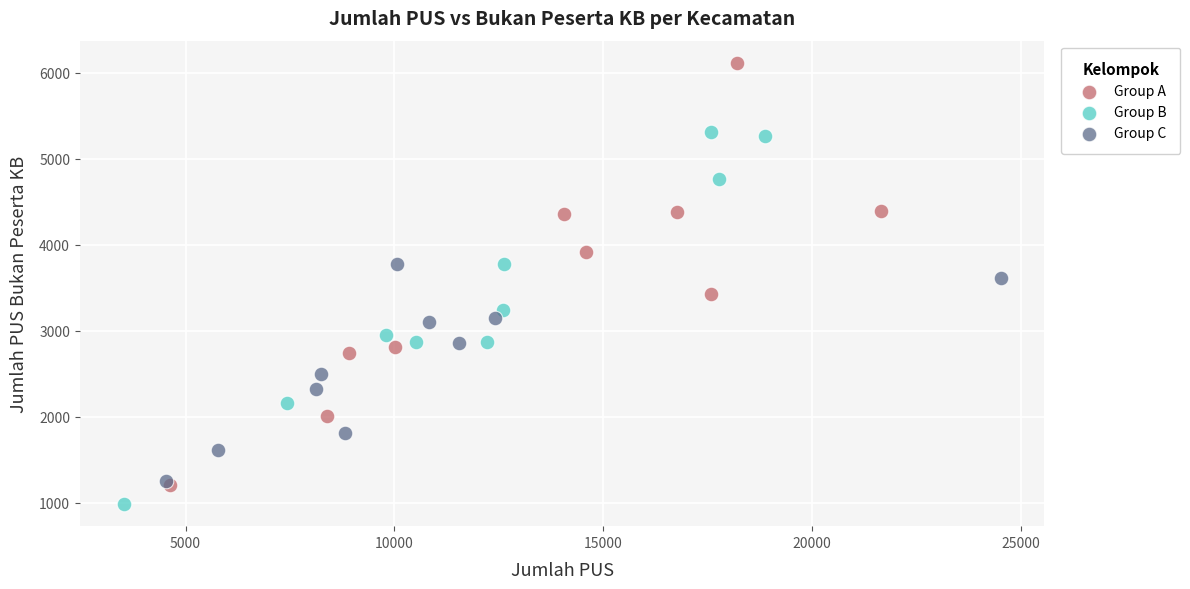

Which series has the widest spread of Y values?

Group A